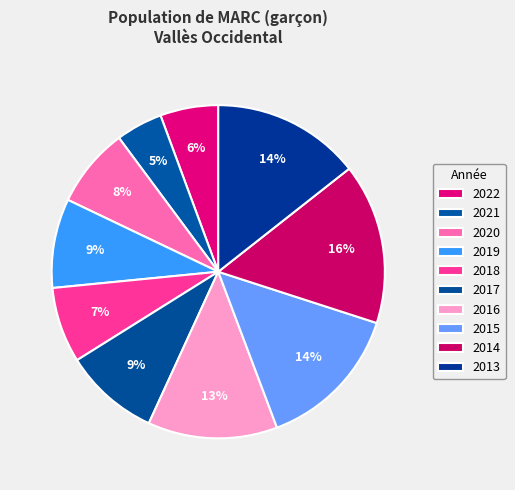

Which has a higher value, 2015 or 2018?

2015